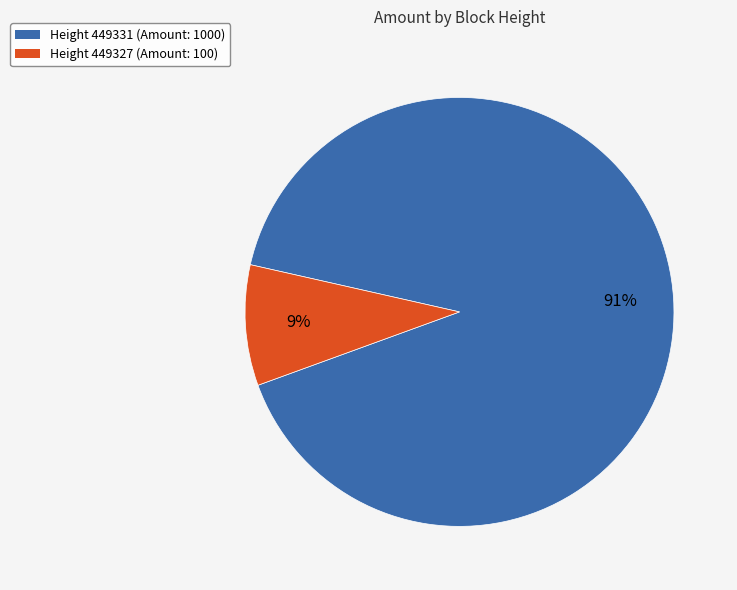

To the nearest percent, what is the difference between the Height 449327 (Amount: 100) and Height 449331 (Amount: 1000) slice percentages?

82%